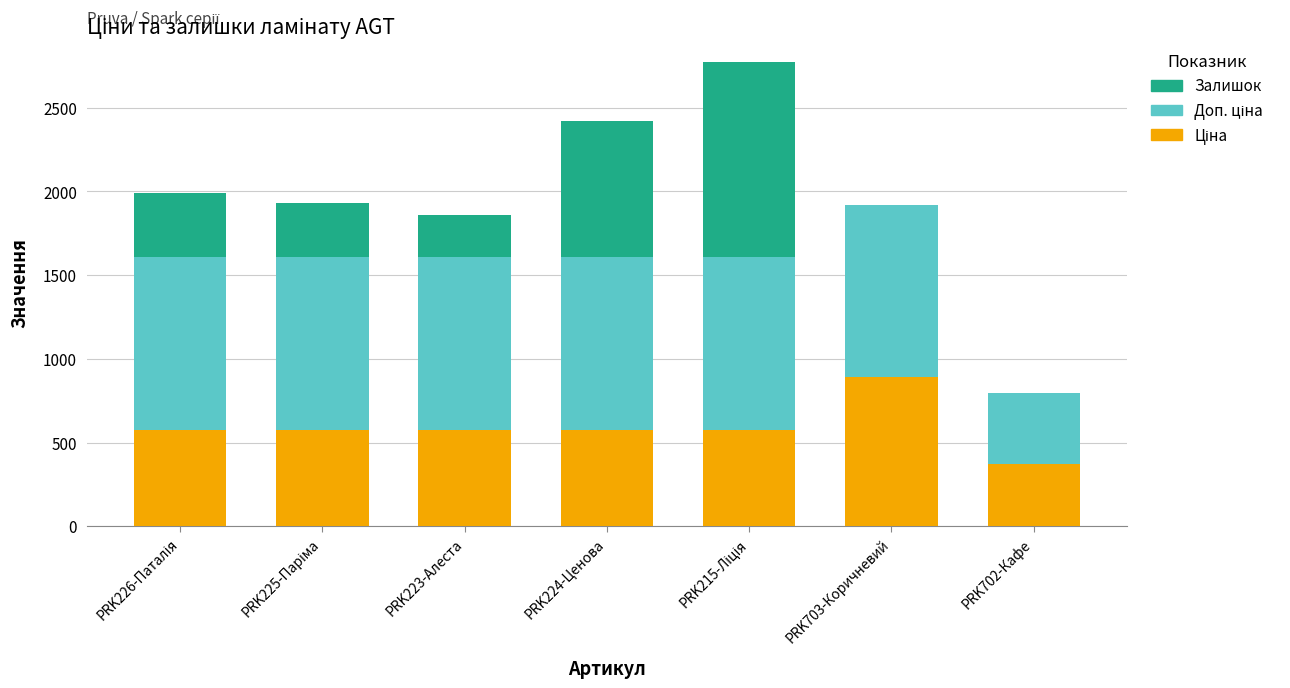

Count the number of categories in the chart.

7